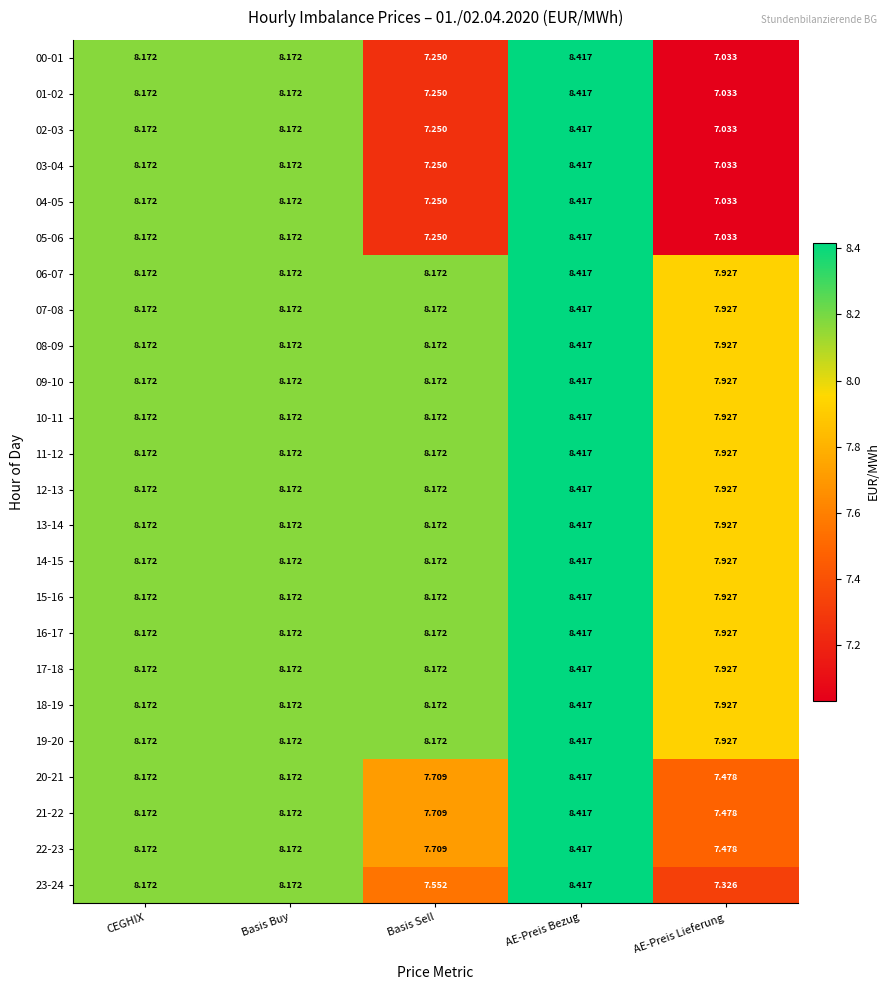

At which label does 16-17 reach its minimum?

AE-Preis Lieferung